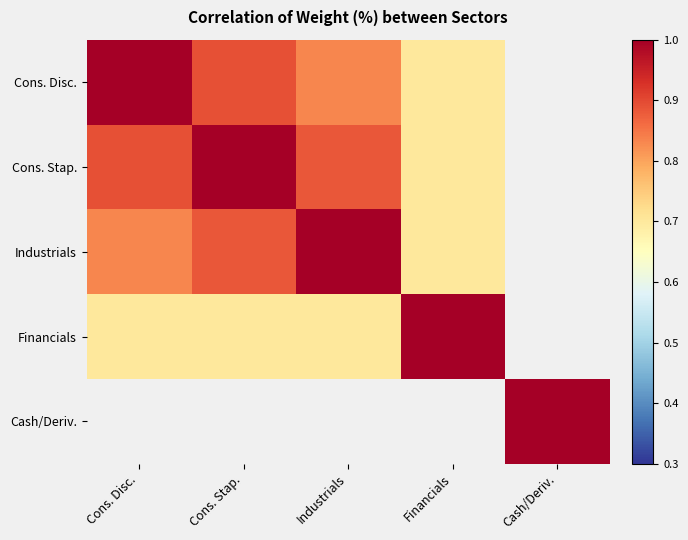

At how many categories does at least one series exceed 0?

5